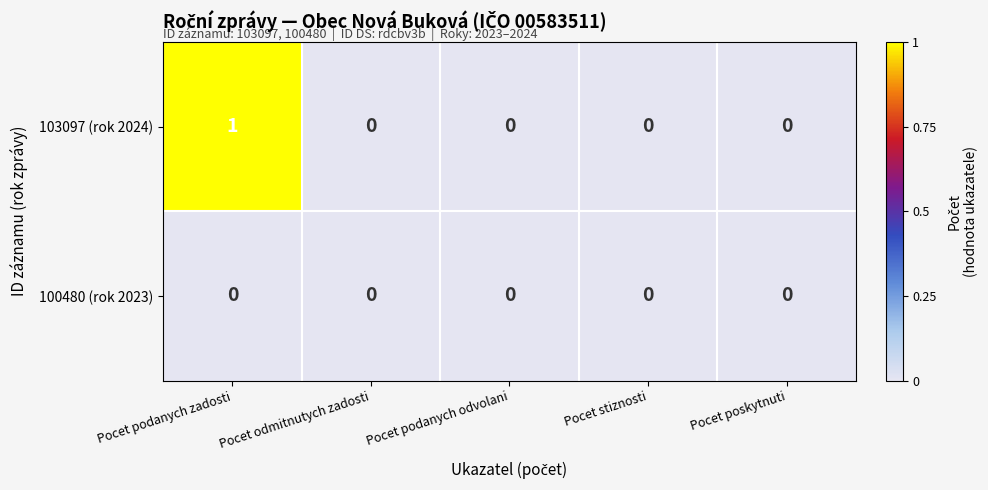

Reading left to right, extract all data points from this chart.

103097 (rok 2024): Pocet podanych zadosti=1	Pocet odmitnutych zadosti=0	Pocet podanych odvolani=0	Pocet stiznosti=0	Pocet poskytnuti=0
100480 (rok 2023): Pocet podanych zadosti=0	Pocet odmitnutych zadosti=0	Pocet podanych odvolani=0	Pocet stiznosti=0	Pocet poskytnuti=0